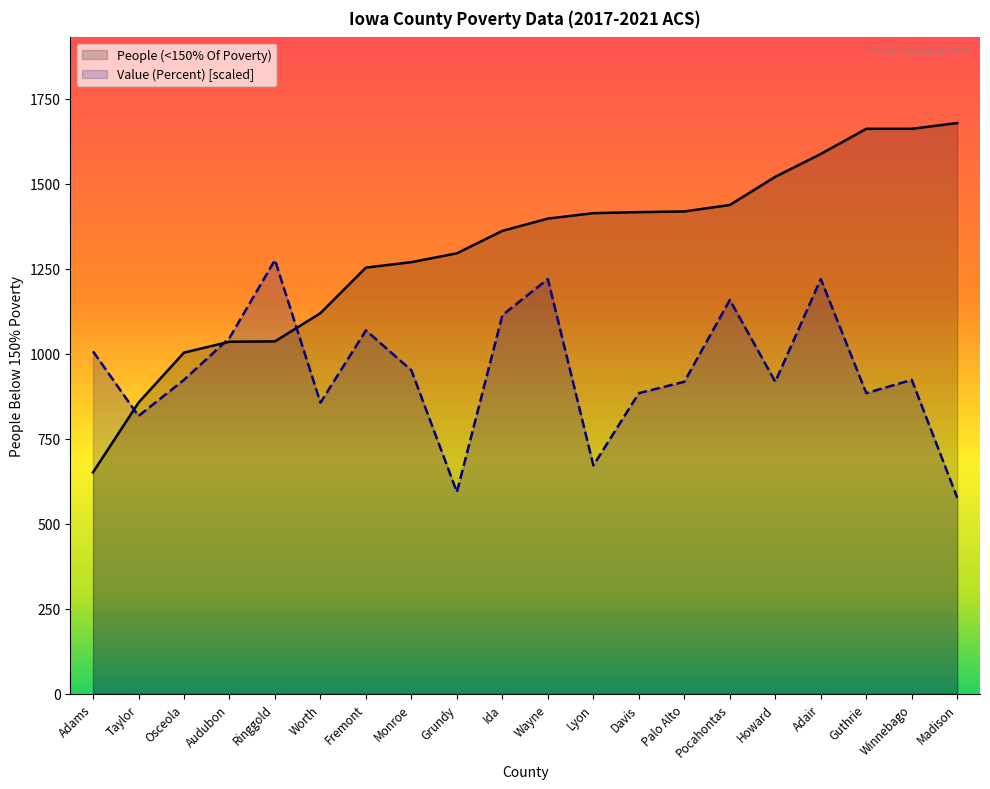

At which label is Value (Percent) closest to 925?

Osceola